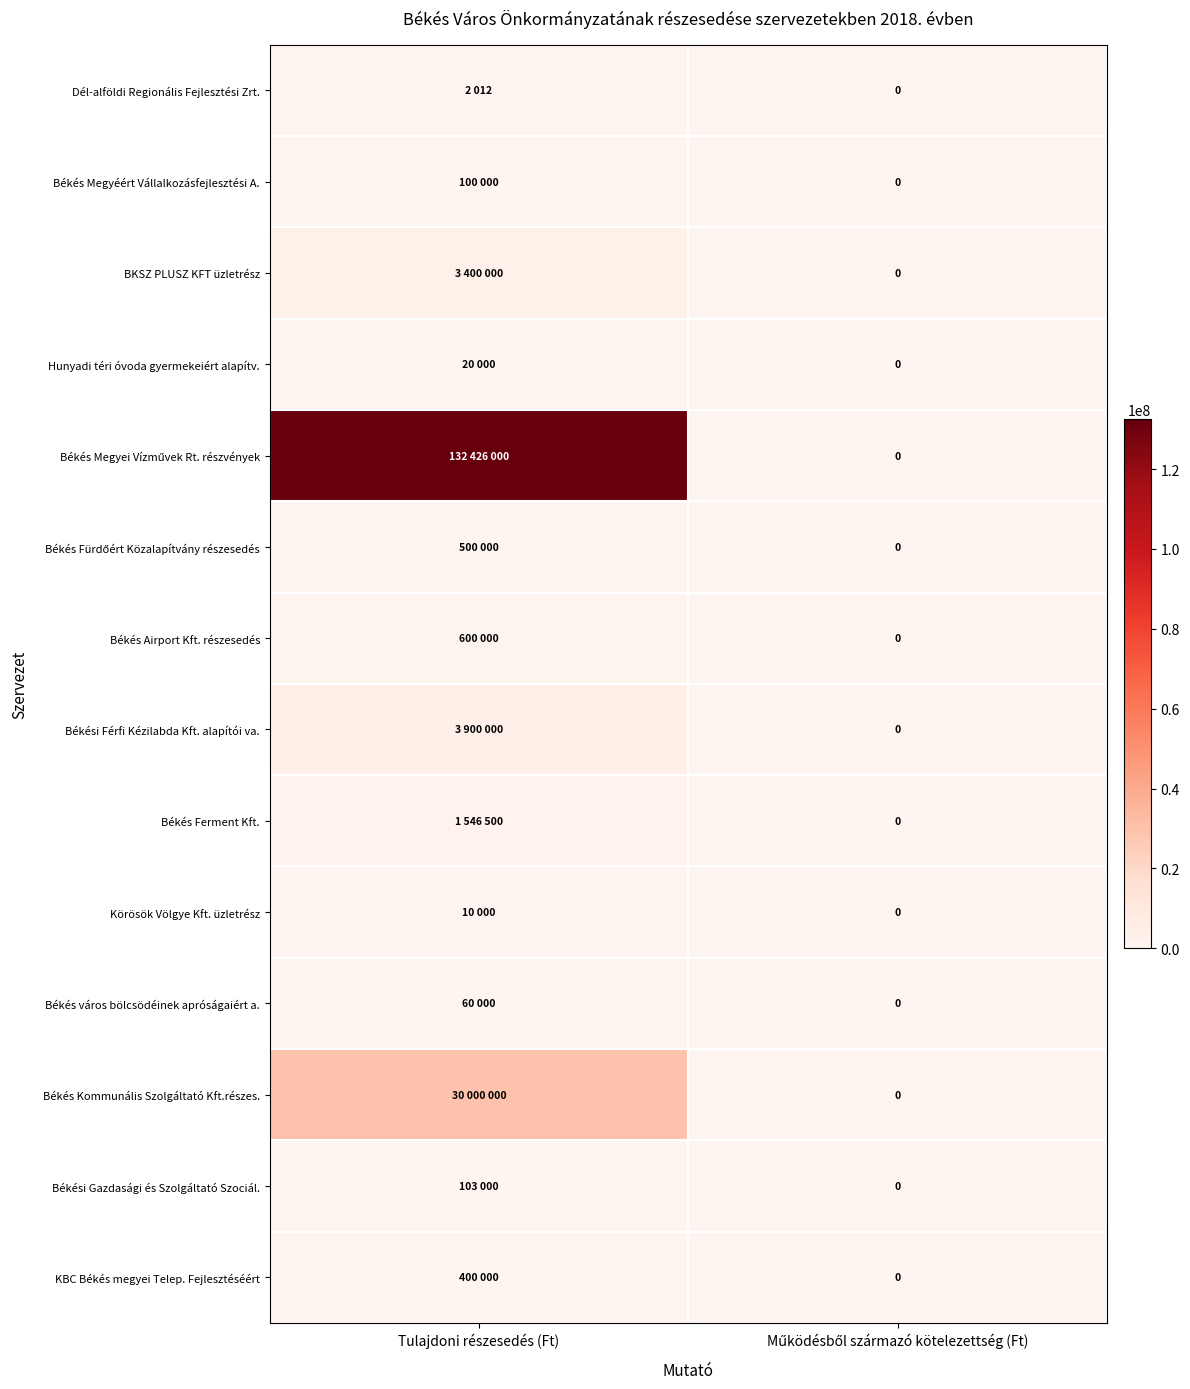

What is the sum of the Dél-alföldi Regionális Fejlesztési Zrt. values at Működésből származó kötelezettség (Ft) and Tulajdoni részesedés (Ft)?

2012